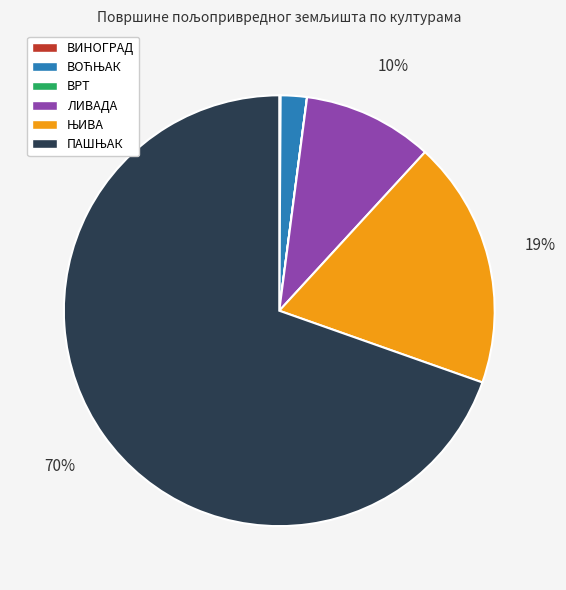

To the nearest percent, what portion does ЛИВАДА represent?

10%